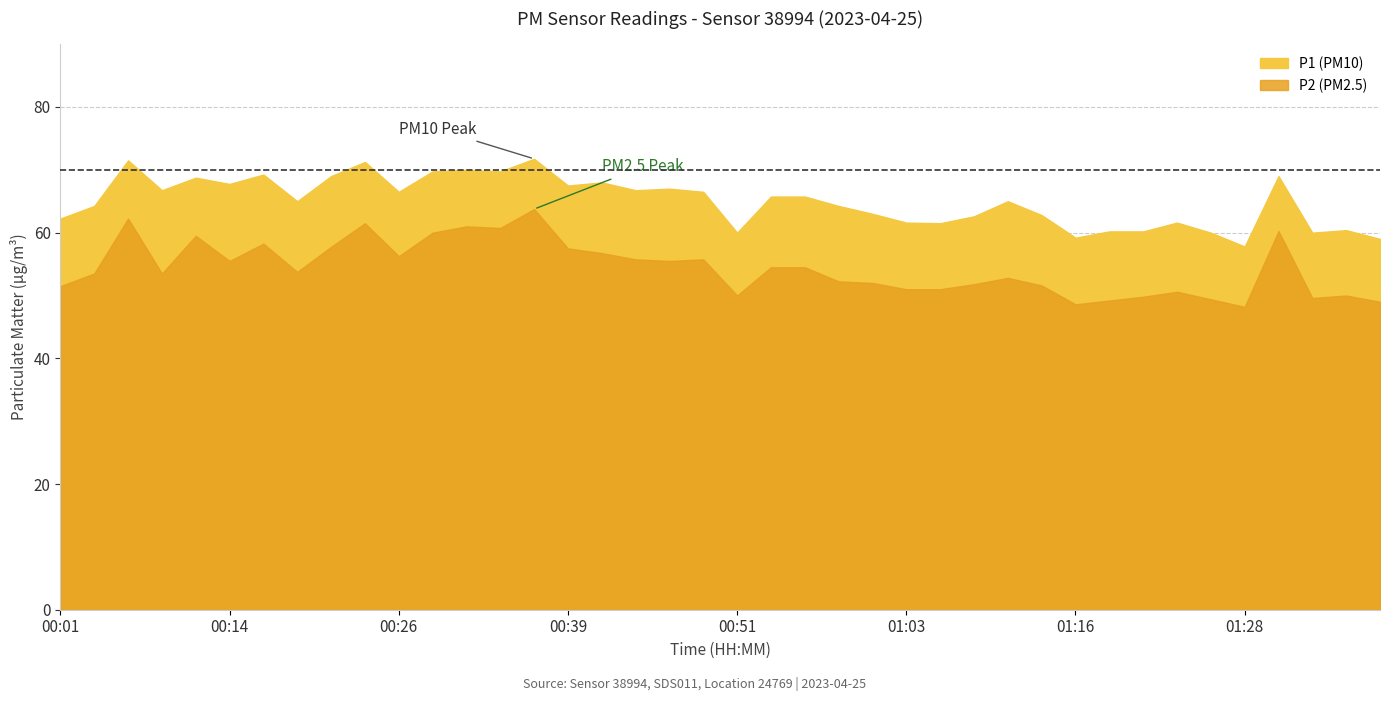

What position from the left is 01:18?

32